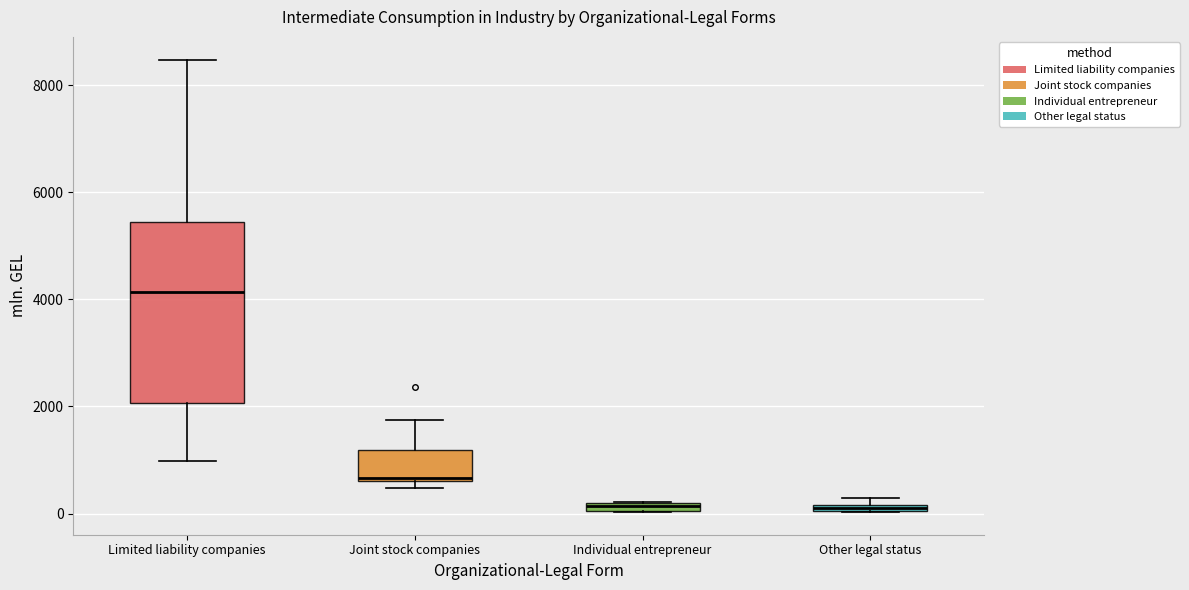

Which box is the tallest, from its lower edge to its upper edge?

Limited liability companies